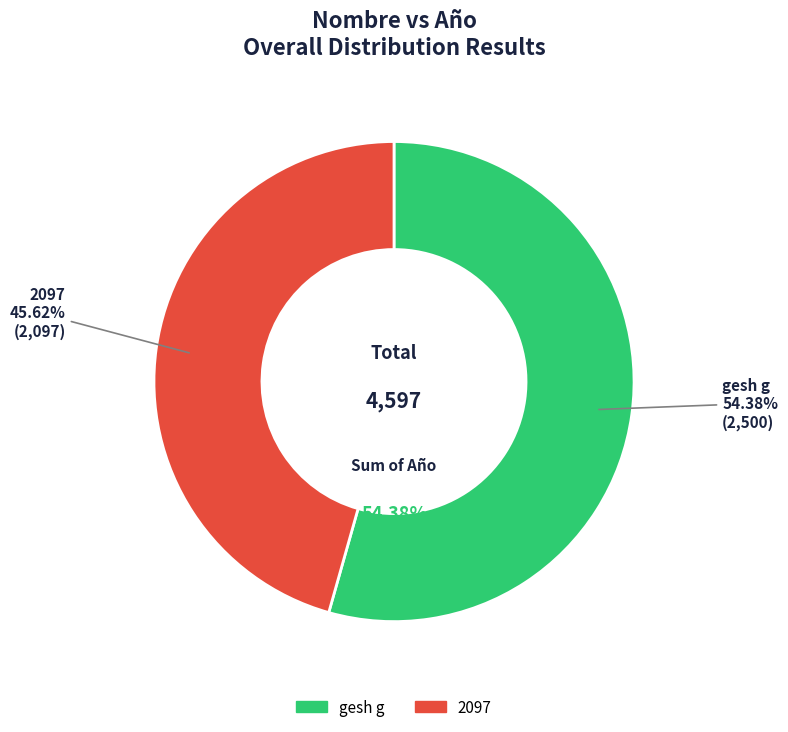

What percentage is NOT represented by 2097?

54.4%